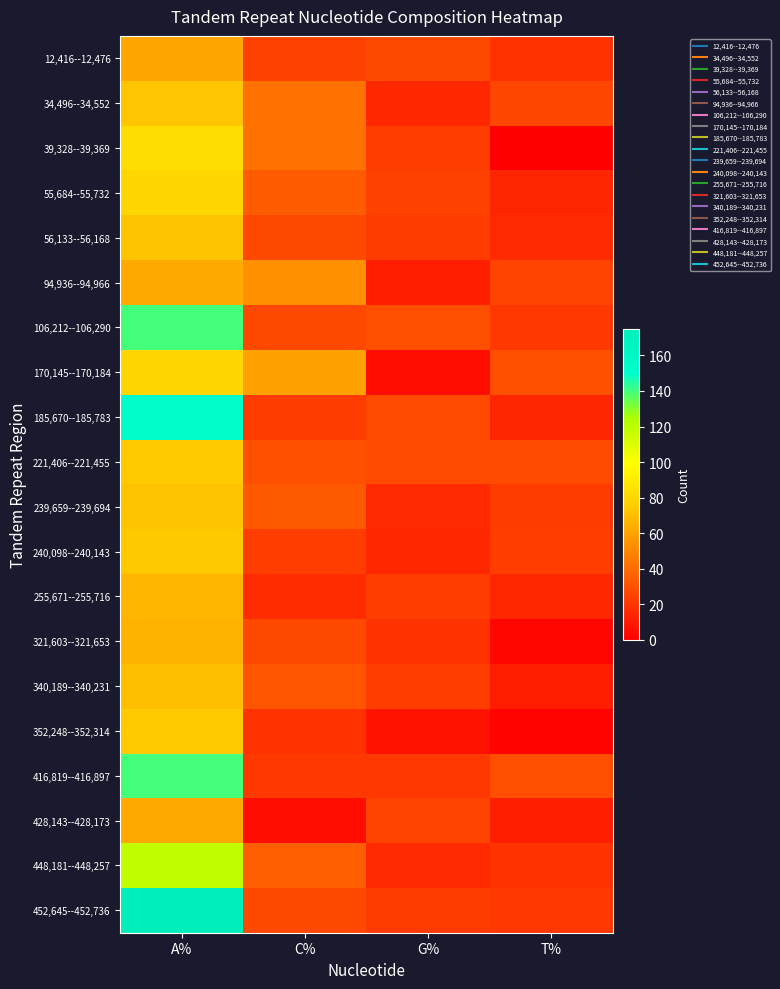

Reading right to left, what are all the values shown in this chart?

12,416--12,476: T%=19	G%=27	C%=24	A%=61
34,496--34,552: T%=26	G%=15	C%=42	A%=73
39,328--39,369: T%=0	G%=23	C%=42	A%=84
55,684--55,732: T%=14	G%=24	C%=34	A%=80
56,133--56,168: T%=16	G%=22	C%=27	A%=72
94,936--94,966: T%=25	G%=12	C%=54	A%=62
106,212--106,290: T%=21	G%=29	C%=27	A%=140
170,145--170,184: T%=30	G%=5	C%=60	A%=80
185,670--185,783: T%=14	G%=28	C%=22	A%=151
221,406--221,455: T%=28	G%=28	C%=30	A%=75
239,659--239,694: T%=22	G%=16	C%=33	A%=72
240,098--240,143: T%=23	G%=15	C%=23	A%=74
255,671--255,716: T%=15	G%=23	C%=17	A%=67
321,603--321,653: T%=3	G%=19	C%=27	A%=66
340,189--340,231: T%=11	G%=23	C%=32	A%=70
352,248--352,314: T%=2	G%=7	C%=19	A%=75
416,819--416,897: T%=29	G%=21	C%=21	A%=140
428,143--428,173: T%=12	G%=25	C%=6	A%=62
448,181--448,257: T%=19	G%=16	C%=35	A%=118
452,645--452,736: T%=21	G%=22	C%=27	A%=175